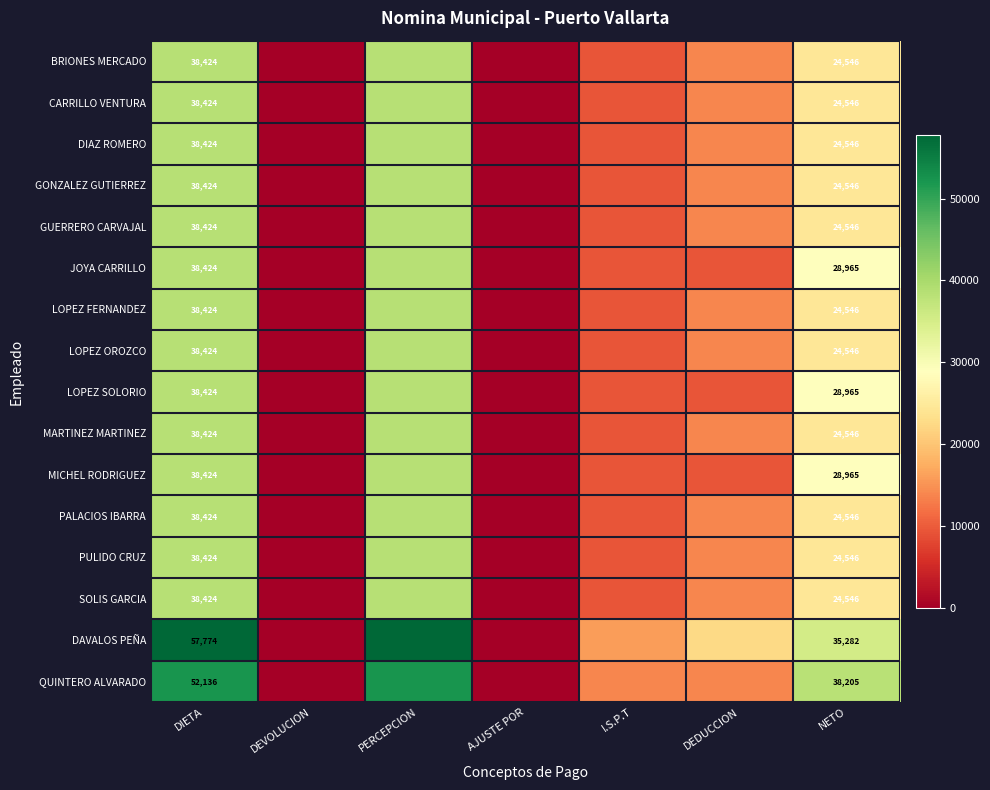

Which series changed the most between DIETA and NETO?

DAVALOS PEÑA